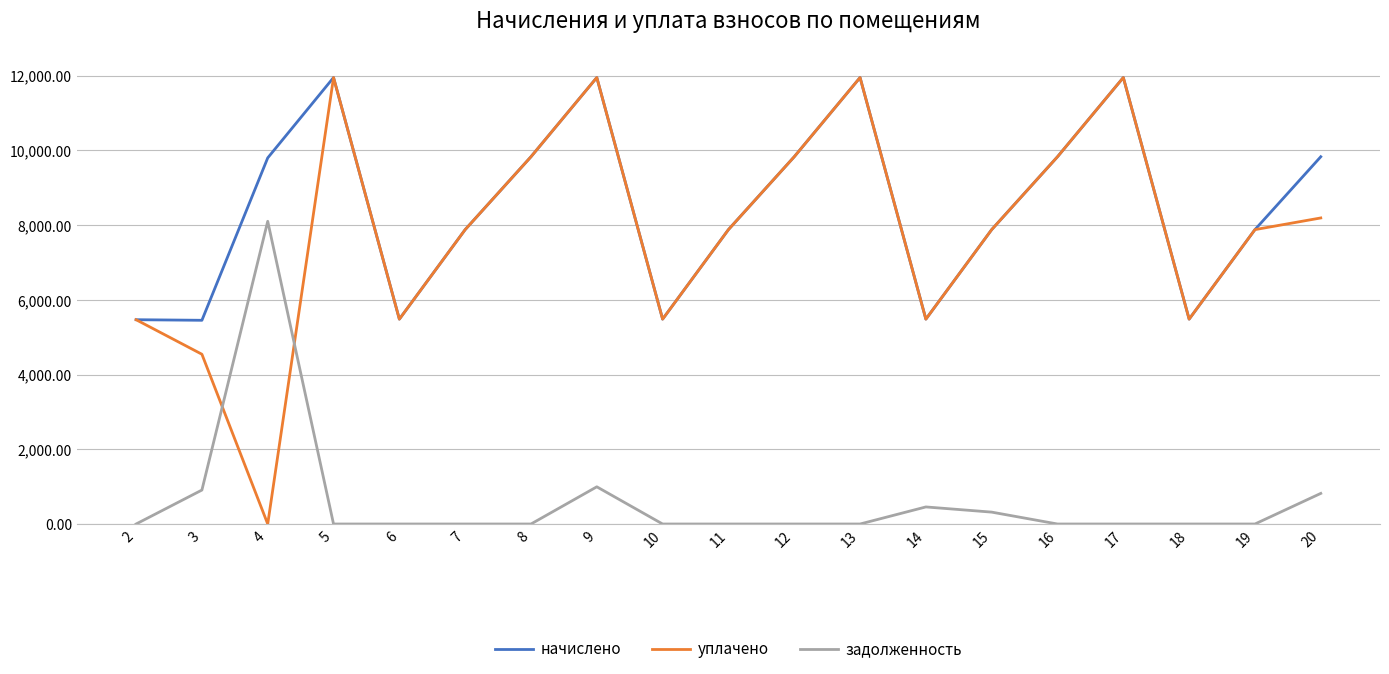

True or false: задолженность and начислено intersect in this chart.

False